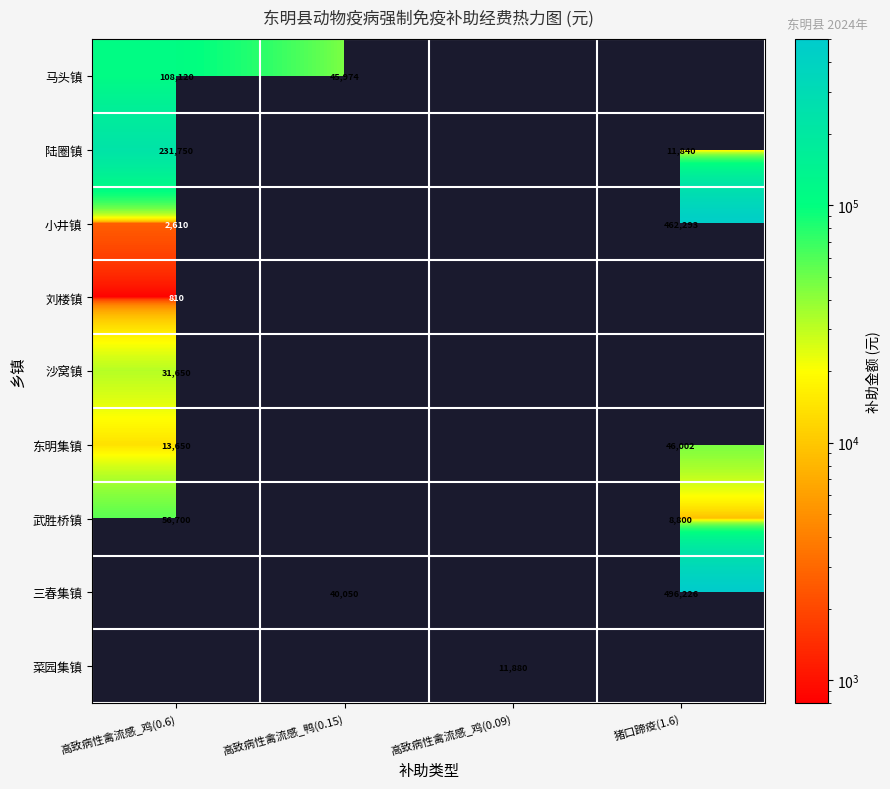

What is the sum of the 东明集镇 values at 猪口蹄疫(1.6) and 高致病性禽流感_鸡(0.6)?

59652